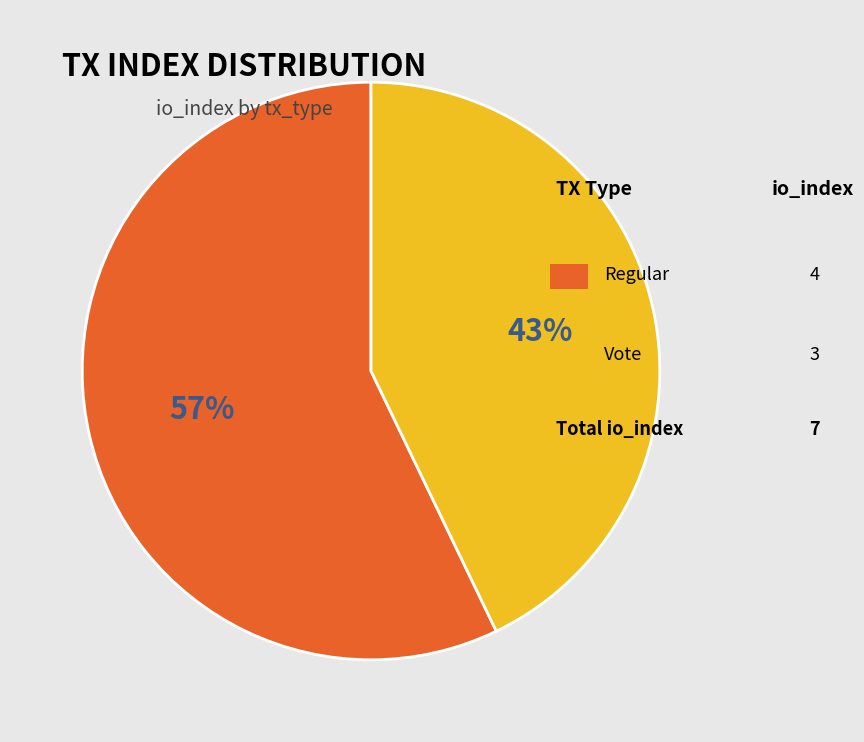

How many slices are in this pie chart?

2